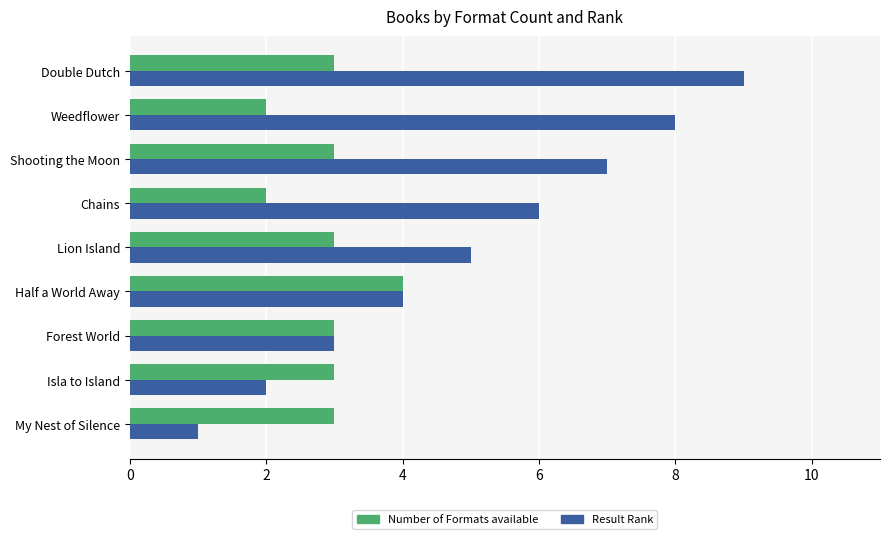

Which series has the largest range (max minus min)?

Result Rank